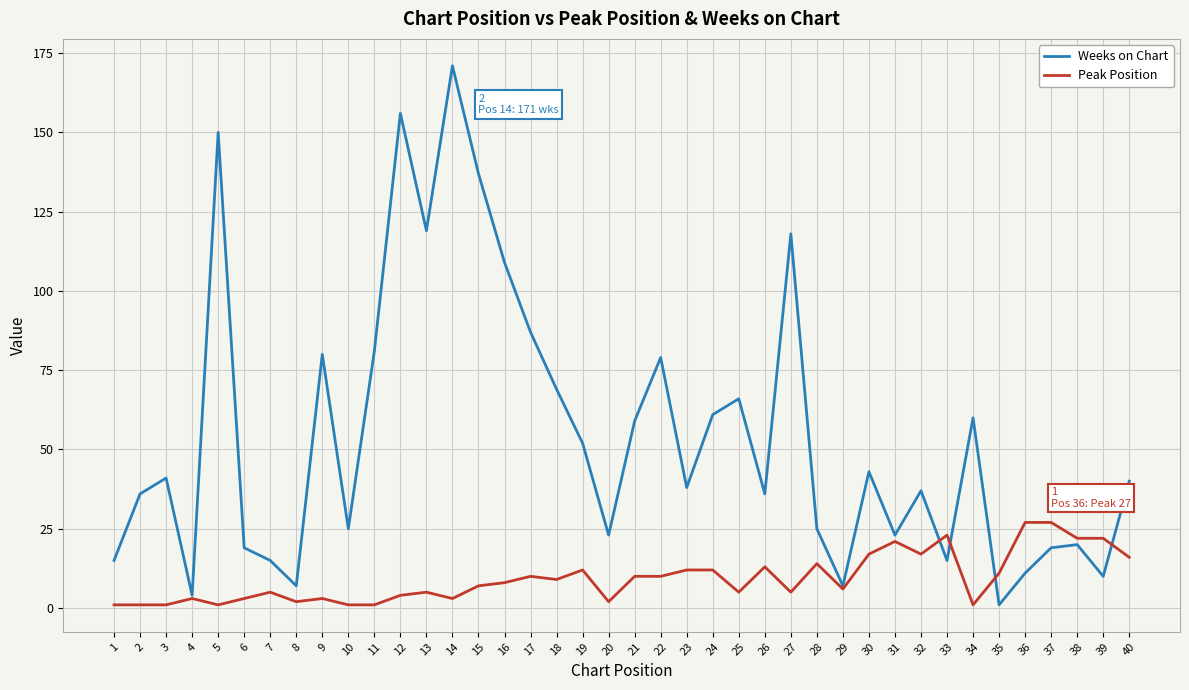

At which label does Weeks on Chart first exceed 40?

3